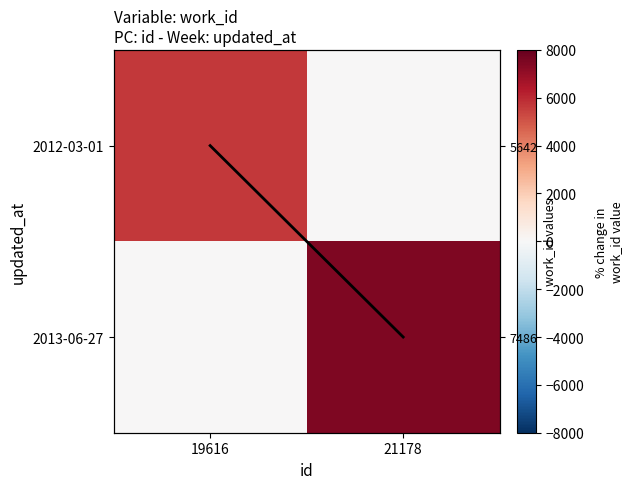

At how many categories does at least one series exceed 2700?

2